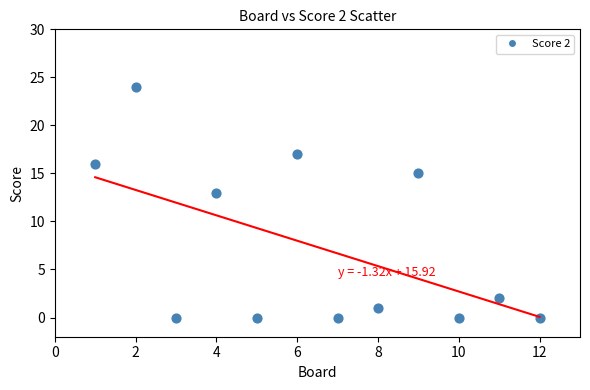

What Y value in the scatter plot is closest to 12?

13